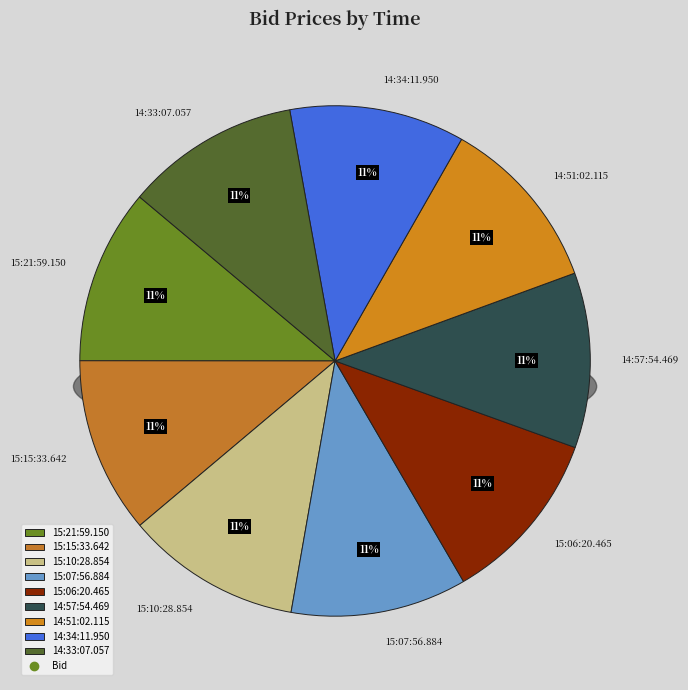

Which category has the smallest portion of the pie?

14:33:07.057